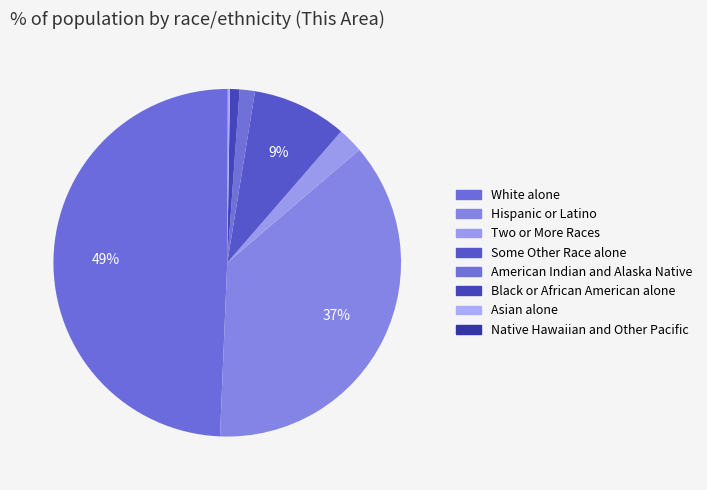

Does Two or More Races represent more than half of the total?

No